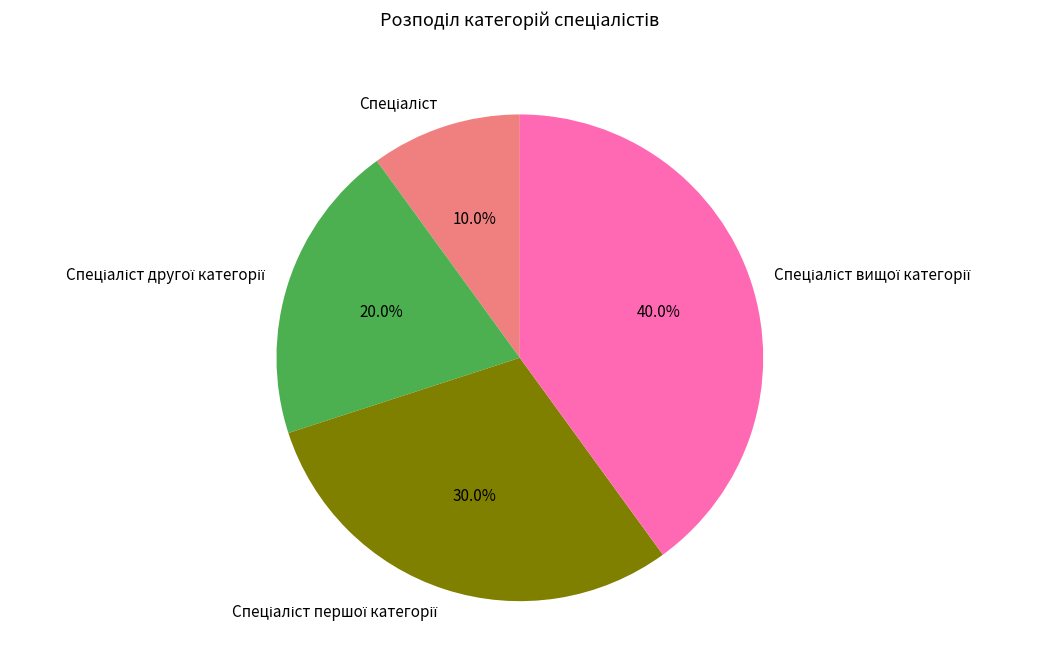

To the nearest percent, what is the average slice percentage?

25%